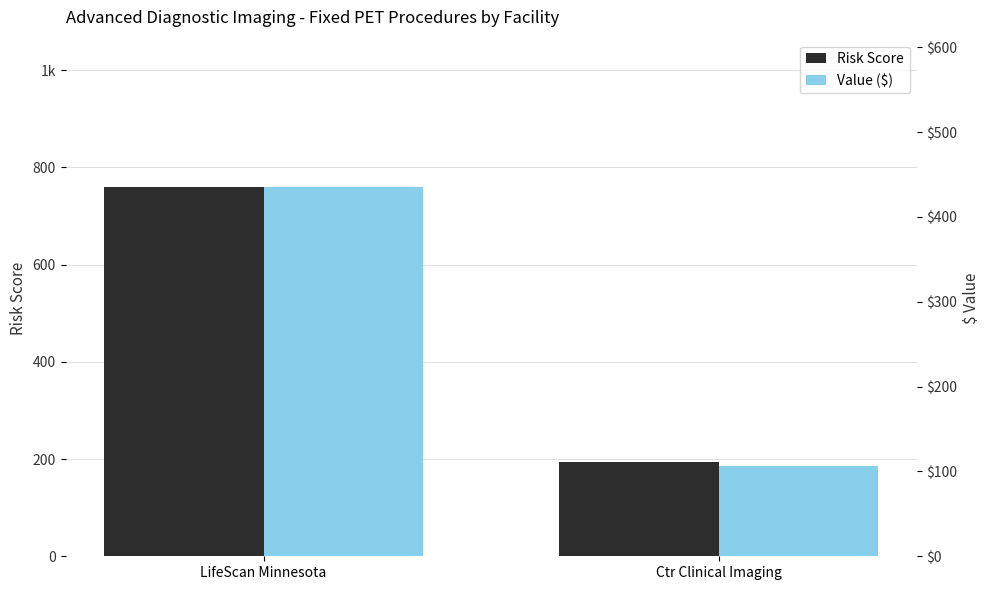

Reading left to right, list all the values displayed in this chart.

Risk Score: 759	193
Value ($): 435	106